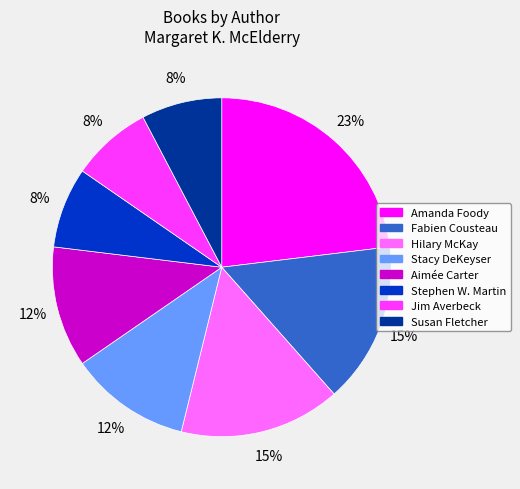

To the nearest percent, what is the difference between the largest and smallest slice percentages?

15%